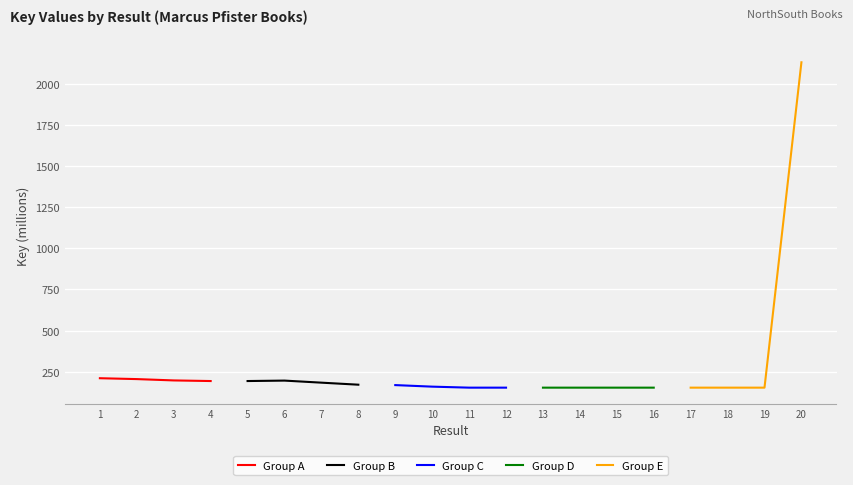

What is the value of the Group C point at the 2nd from the left?

159.7